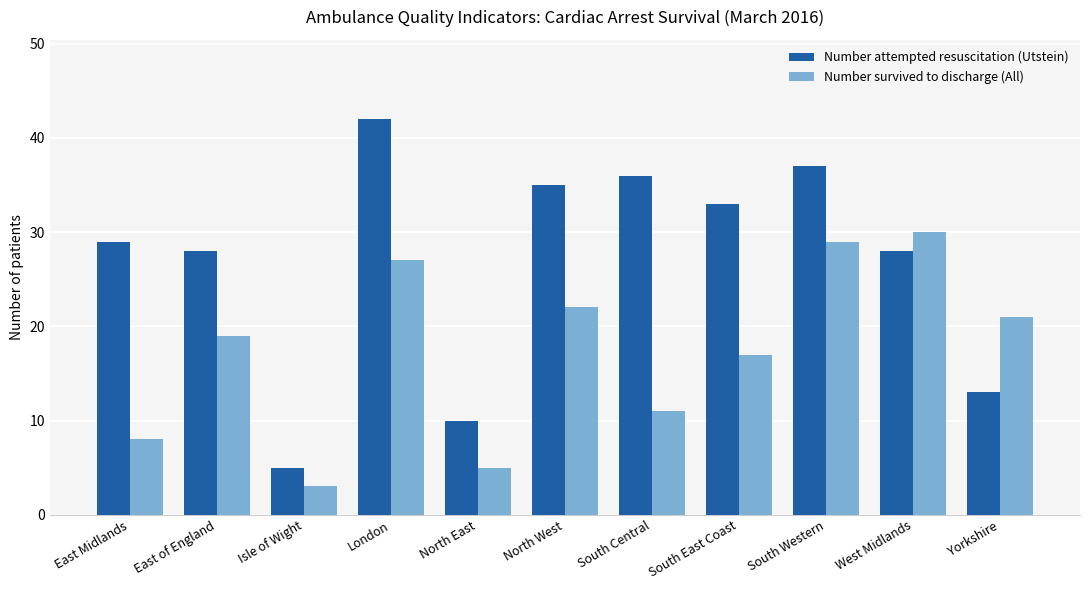

What is the difference between the maximum and minimum values in the Number attempted resuscitation (Utstein) series?

37